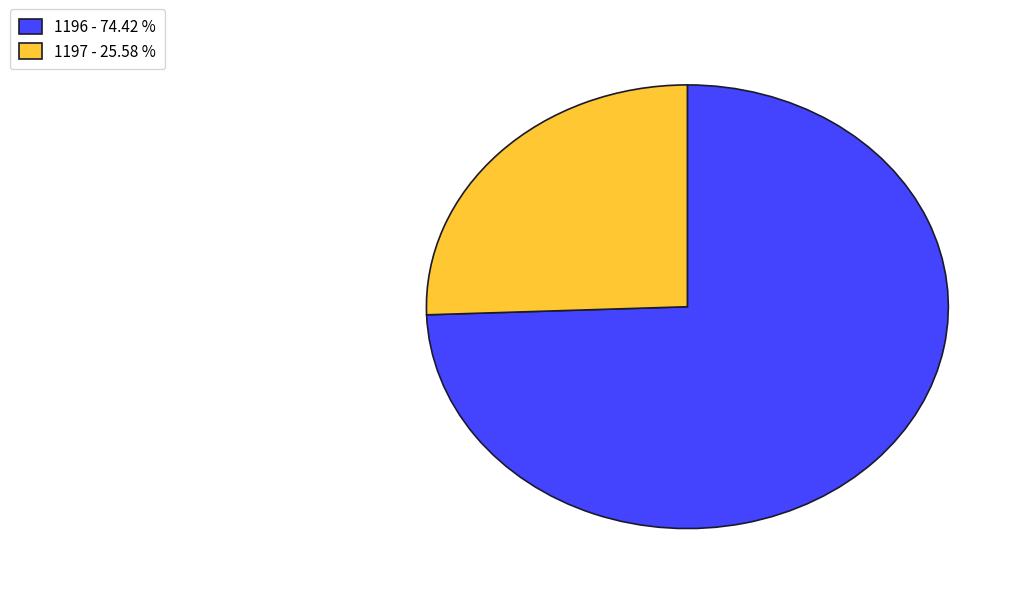

How many slices are in this pie chart?

2